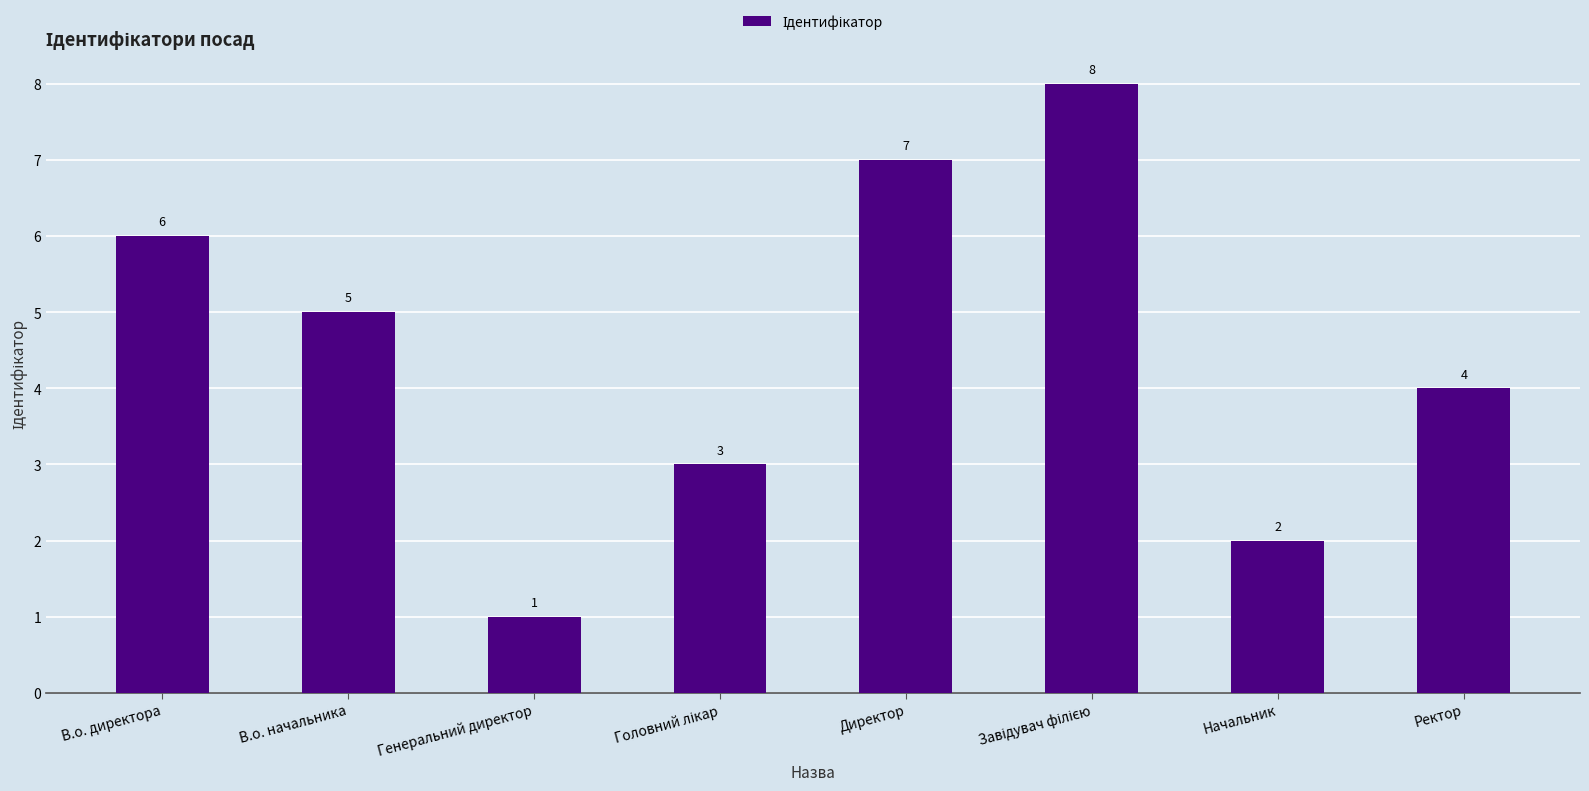

The value at Директор is 7. True or false?

True